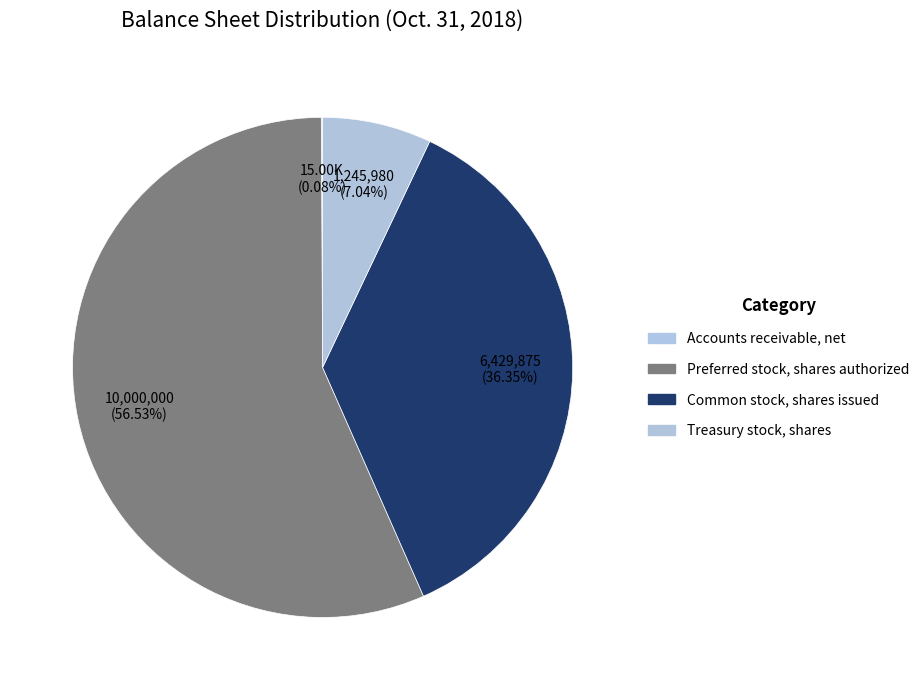

What percentage is NOT represented by Common stock, shares issued?

63.7%